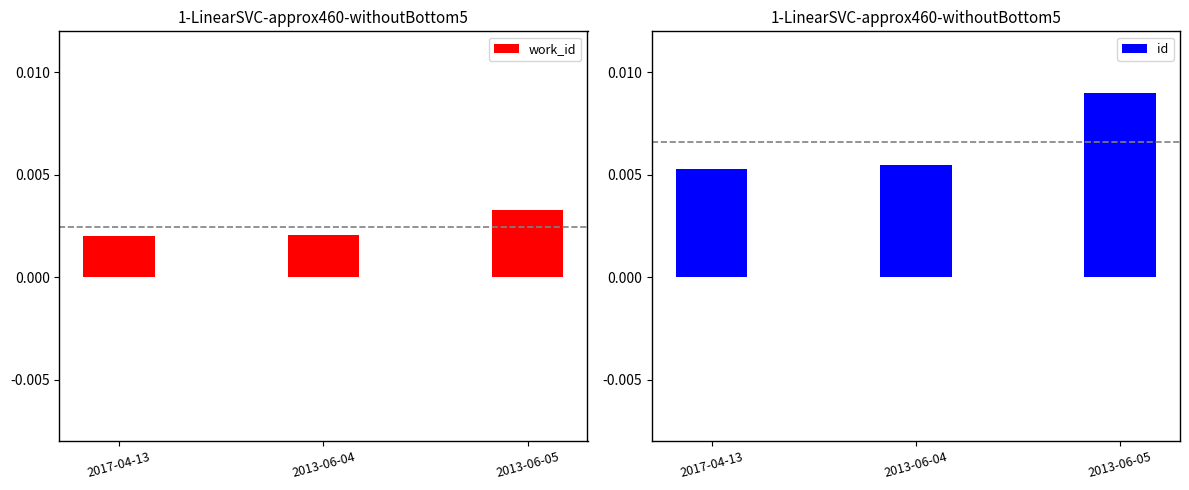

What position from the left is 2013-06-04?

2